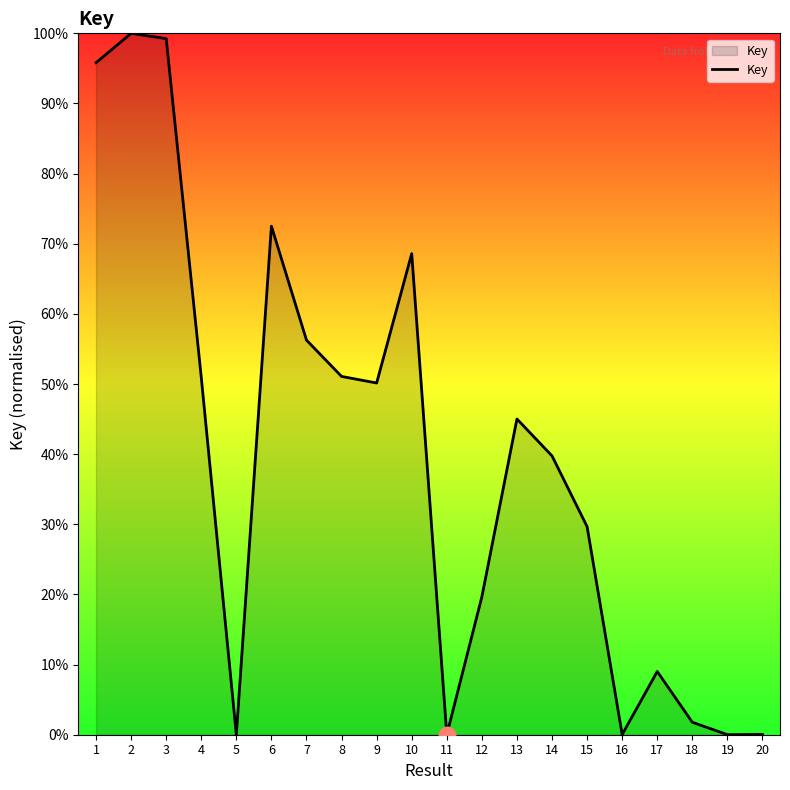

What is the sum of the values at 18 and 17?

10.8